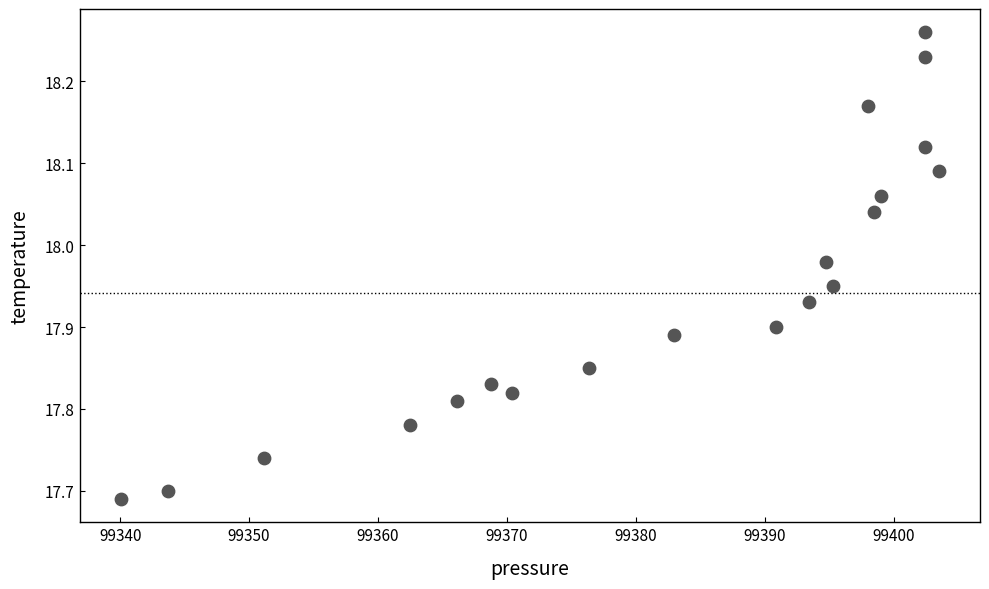

What is the range of Y values (max minus min)?

0.6